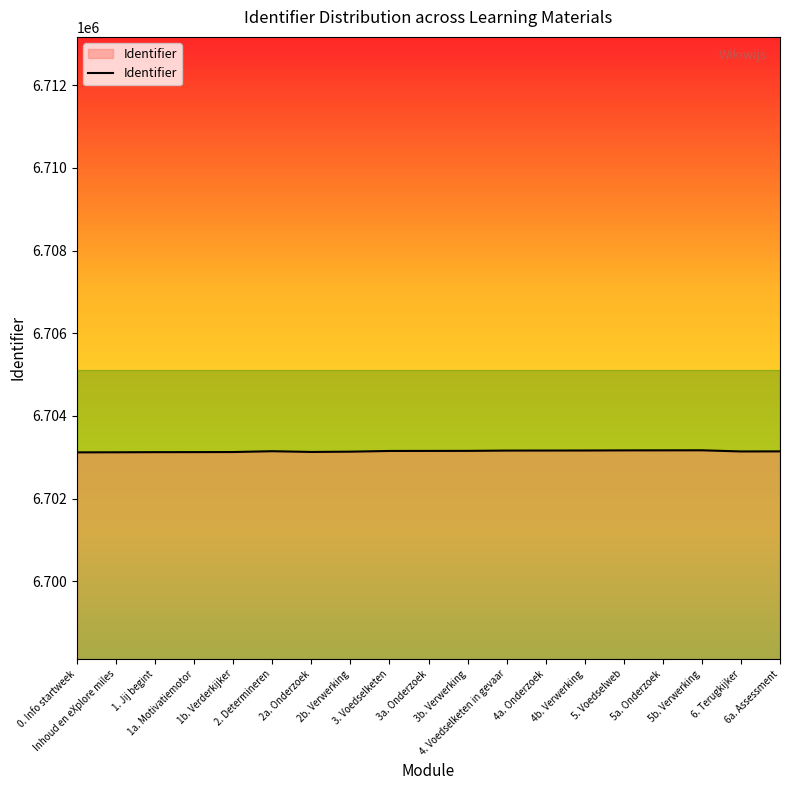

What is the change in value from 2. Determineren to 3a. Onderzoek?

+7